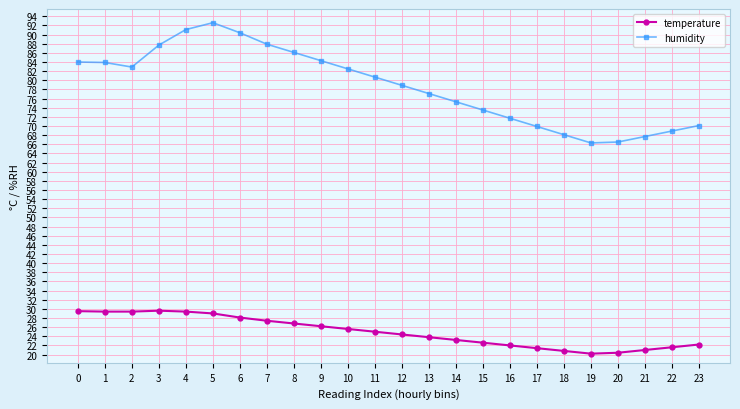

The temperature series shows 49.8 at 0. True or false?

False